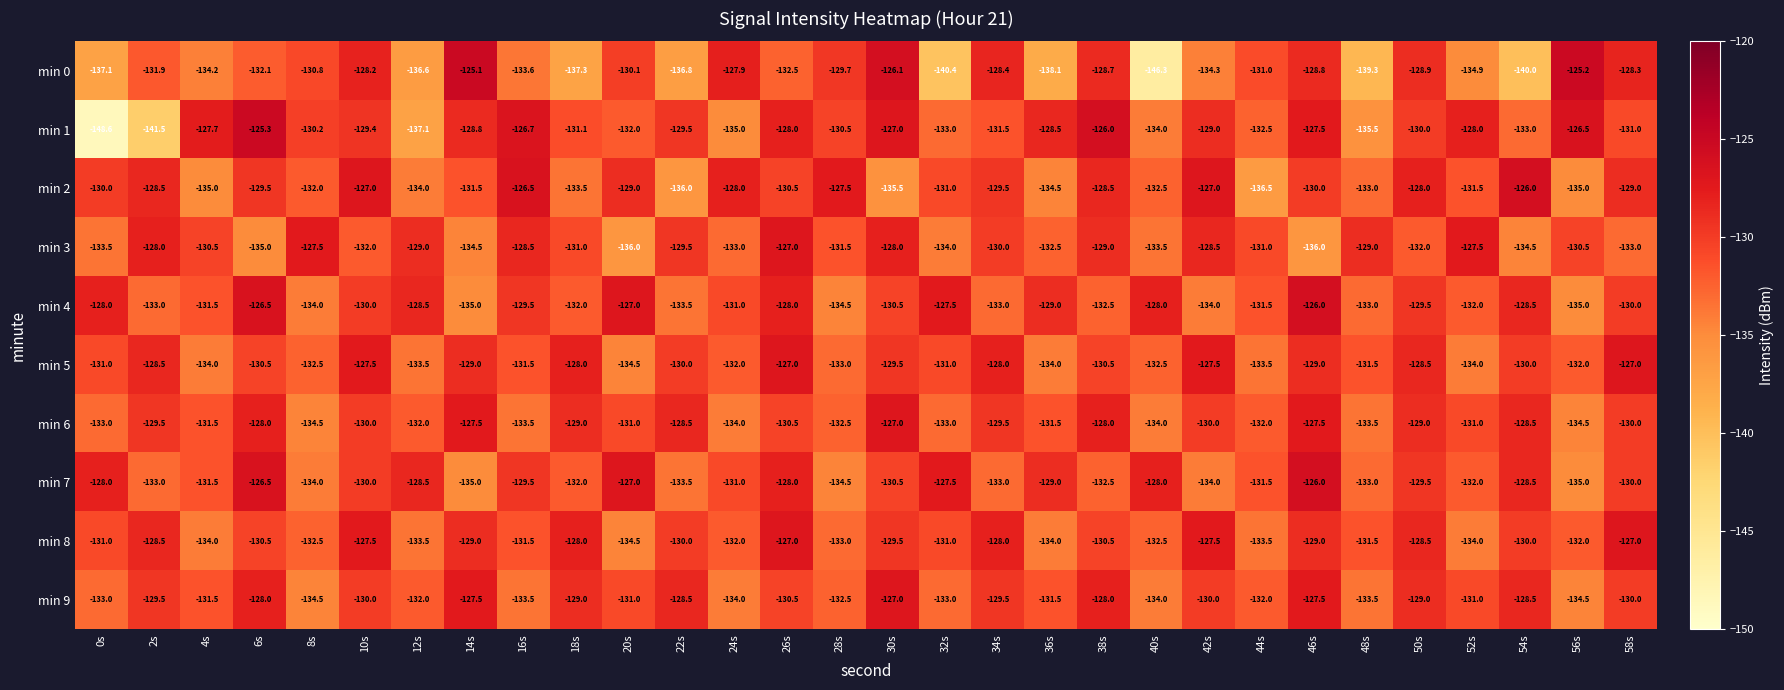

What is the total value across all series at 46s?

-1287.3